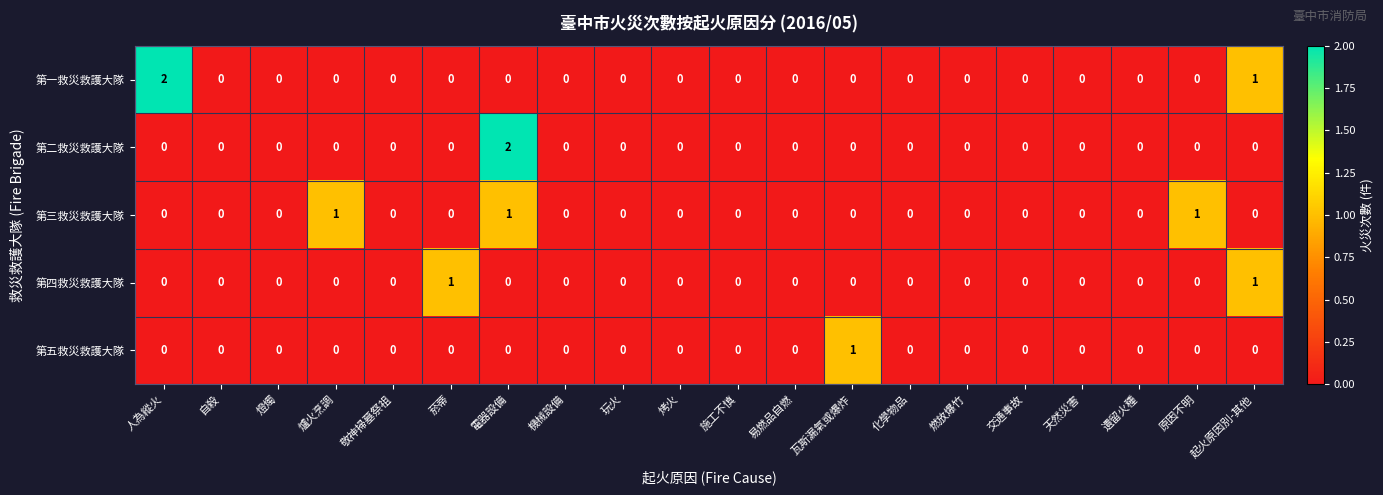

Count the 第三救災救護大隊 values in the range 0 to 1.

20